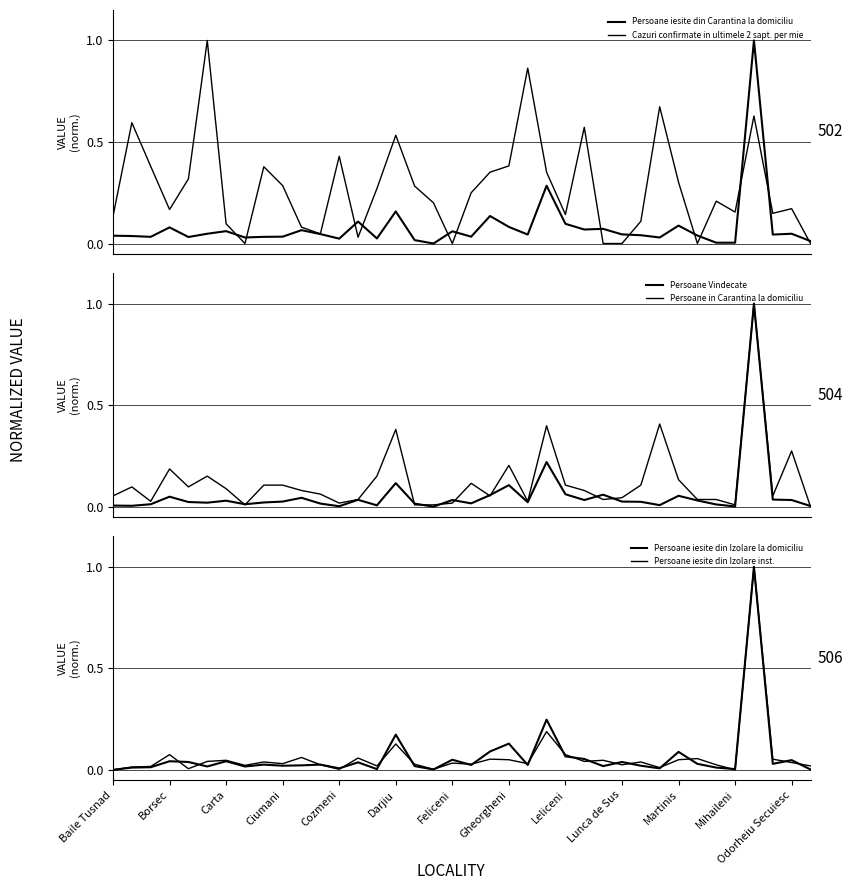

True or false: Persoane iesite din Izolare la domiciliu has a value of 0.0 at Carta.

True